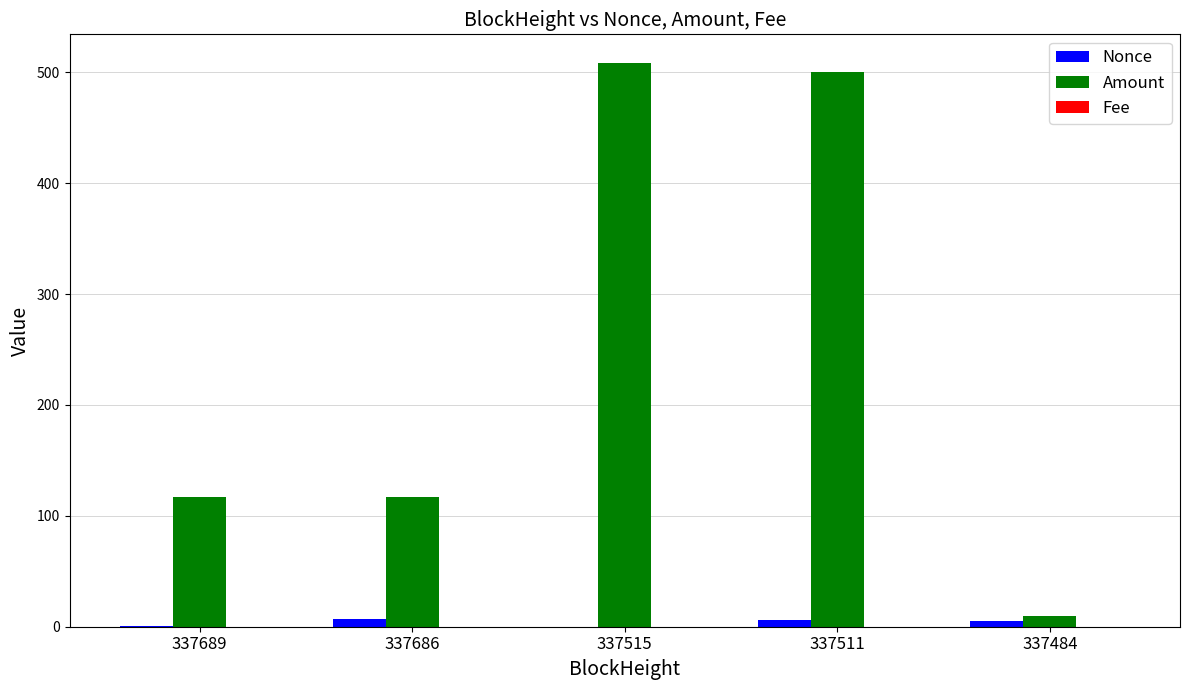

Which series has the largest range (max minus min)?

Amount